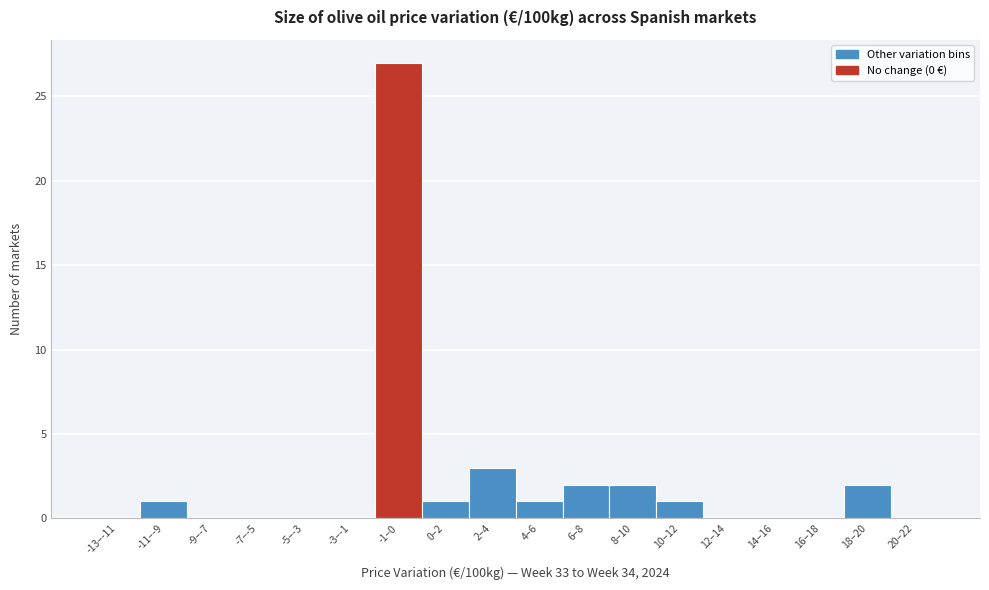

Reading left to right, list all the values displayed in this chart.

-13–-11=0	-11–-9=1	-9–-7=0	-7–-5=0	-5–-3=0	-3–-1=0	-1–0=27	0–2=1	2–4=3	4–6=1	6–8=2	8–10=2	10–12=1	12–14=0	14–16=0	16–18=0	18–20=2	20–22=0